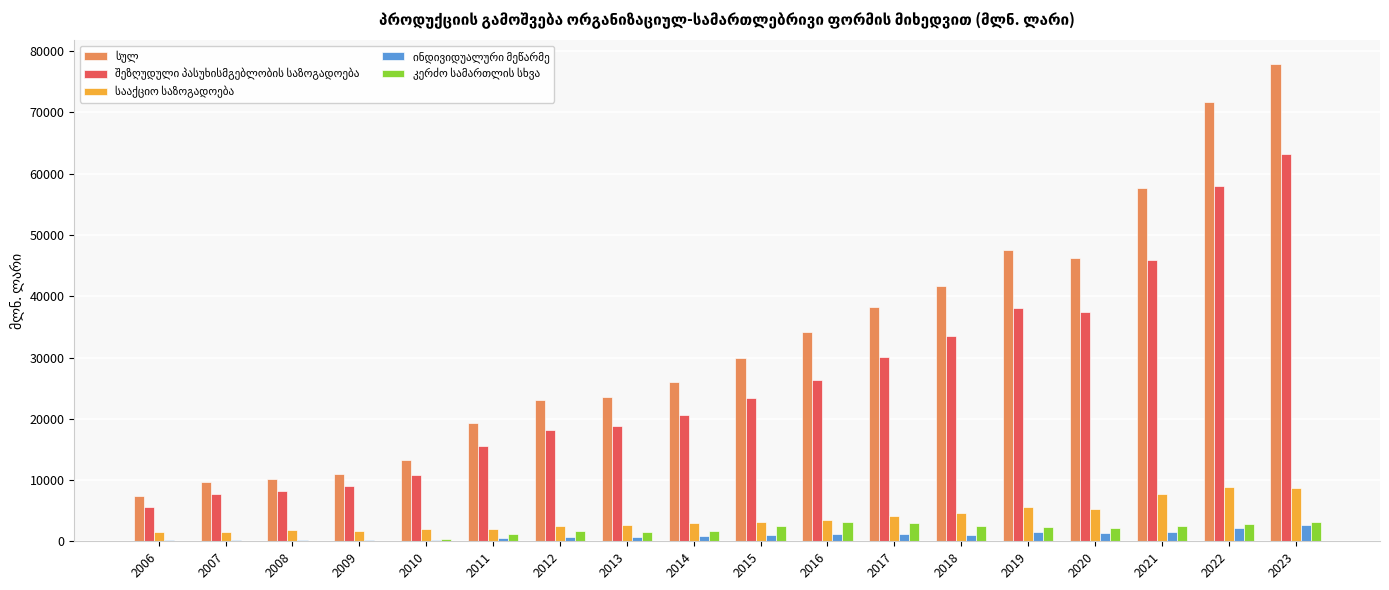

At which category is the sum across all series the highest?

2023